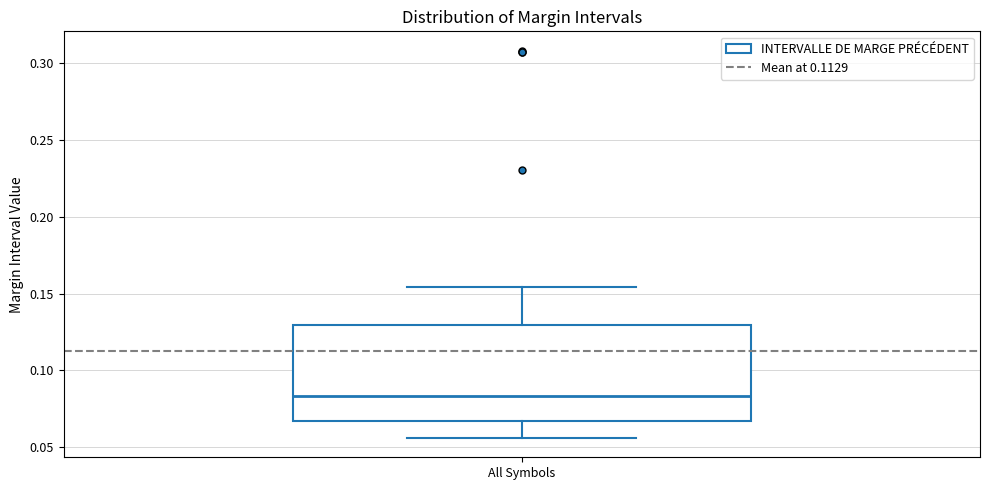

Where does the upper whisker of the box for All Symbols end on the y-axis? The values are not printed on the chart, so give them approximately, as read against the axis.

0.155